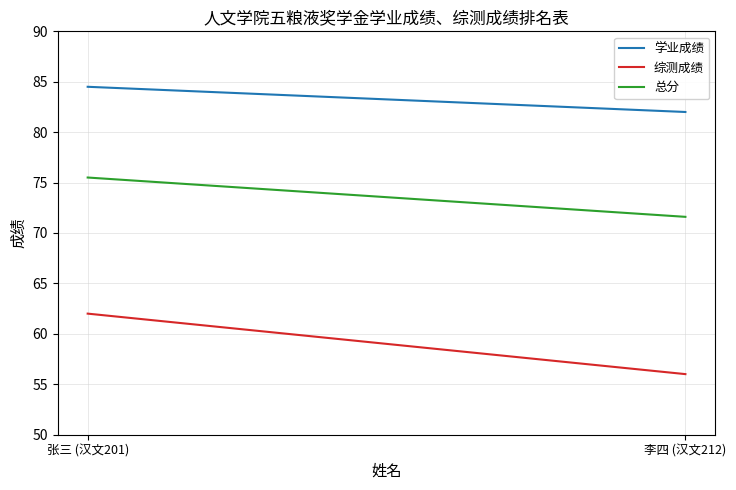

At 张三 (汉文201), list the series in order from smallest to largest.

综测成绩, 总分, 学业成绩